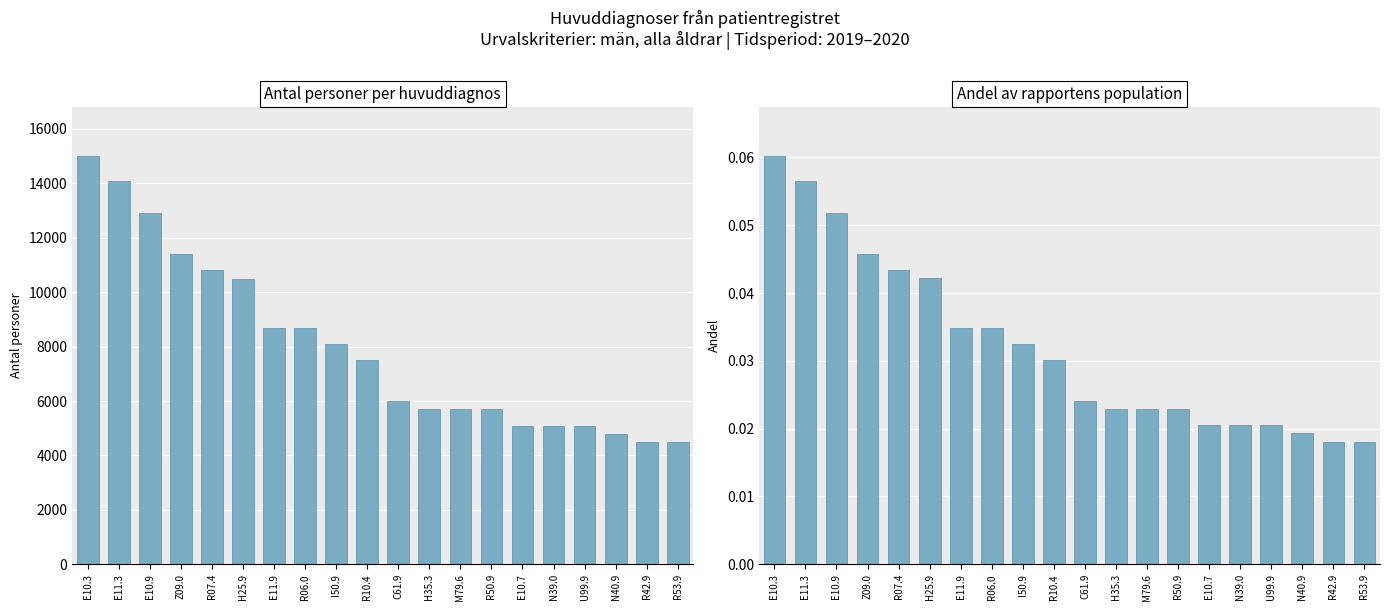

What is the value of the Antal personer per huvuddiagnos bar at the 13th from the left?

5700.0